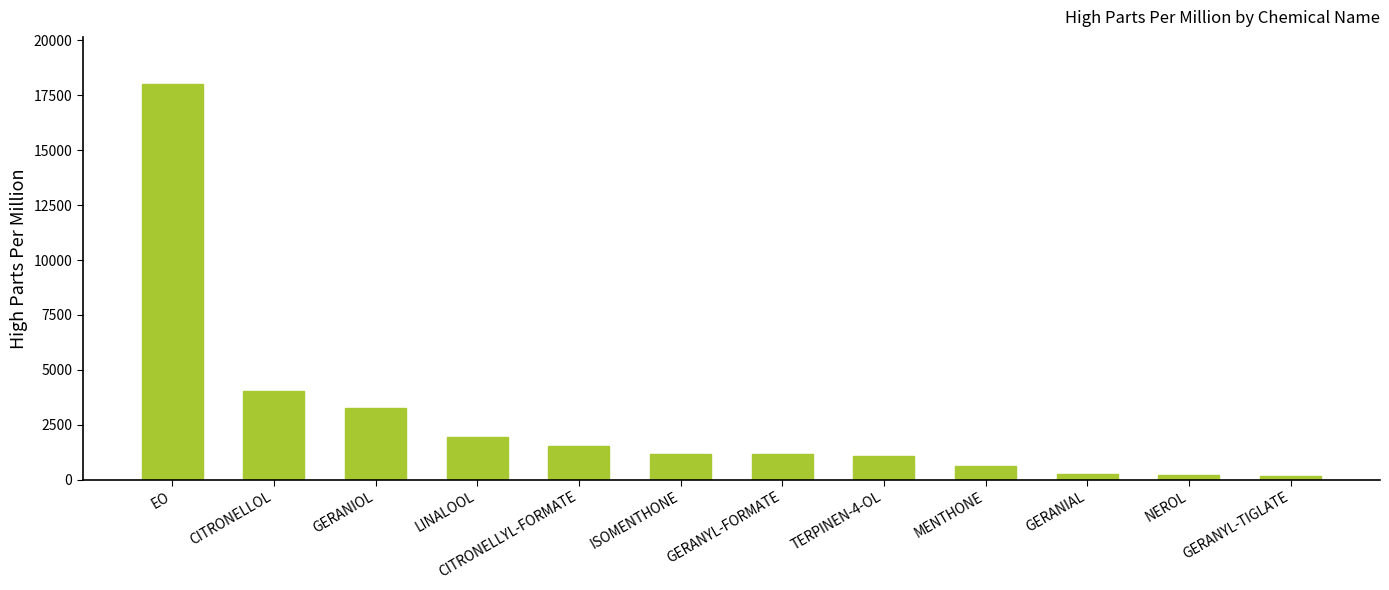

How many bars are there in total?

12